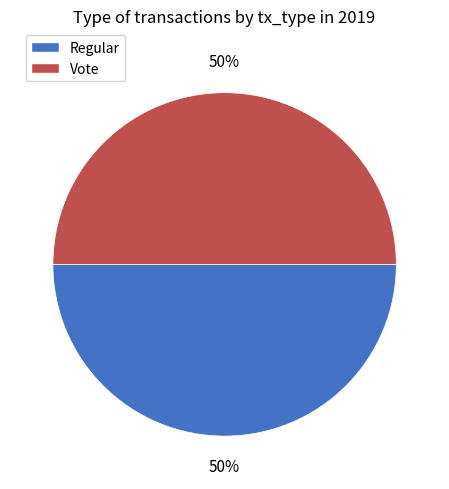

How many slices are in this pie chart?

2